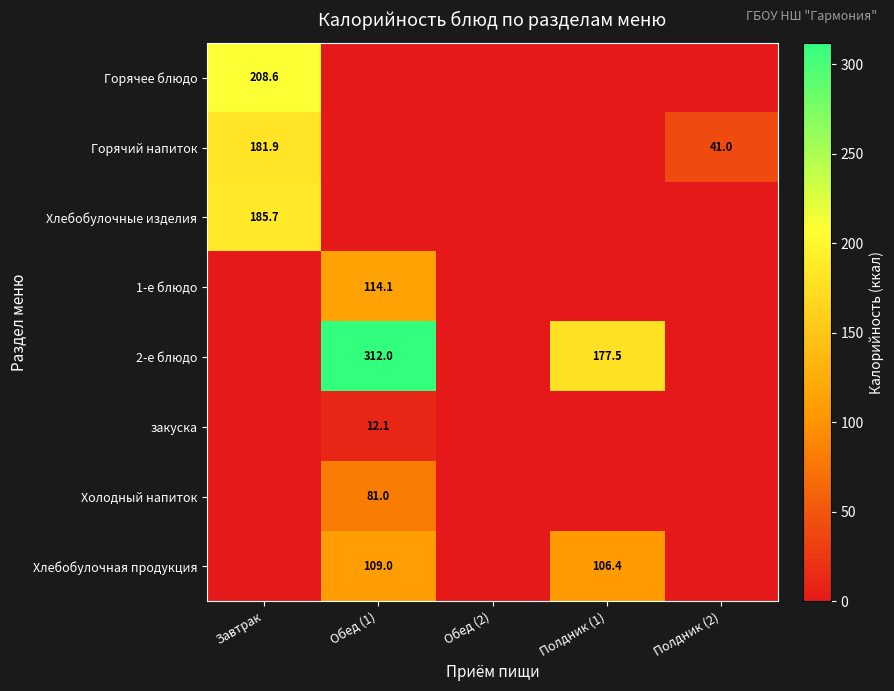

List the labels in order of Холодный напиток value, largest first.

Обед (1), Завтрак, Обед (2), Полдник (1), Полдник (2)